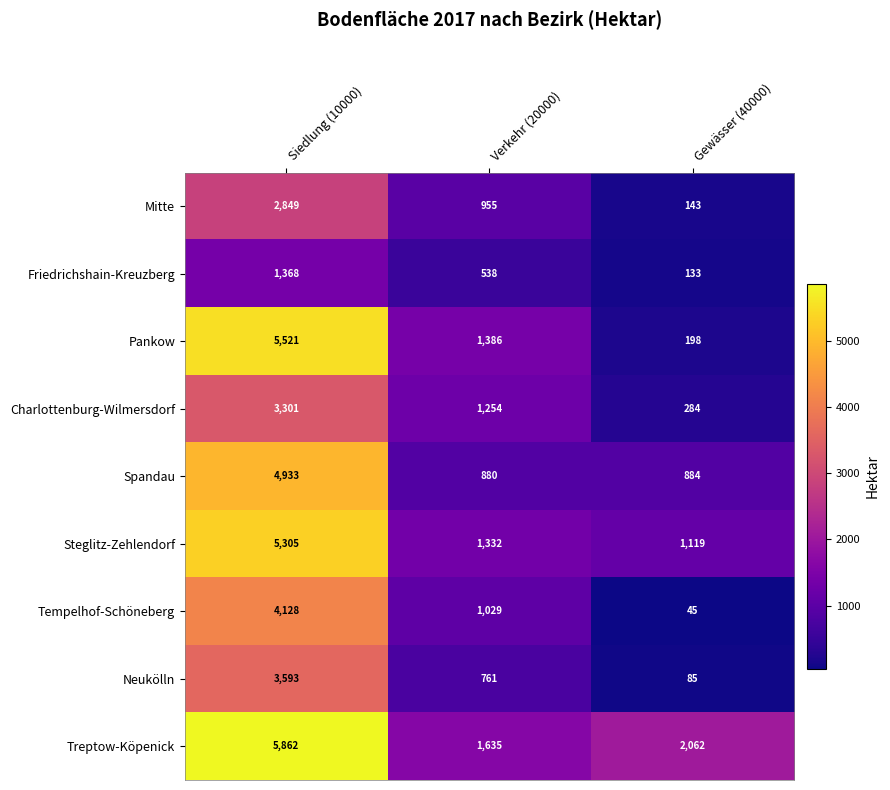

How many data points does each series have?

3